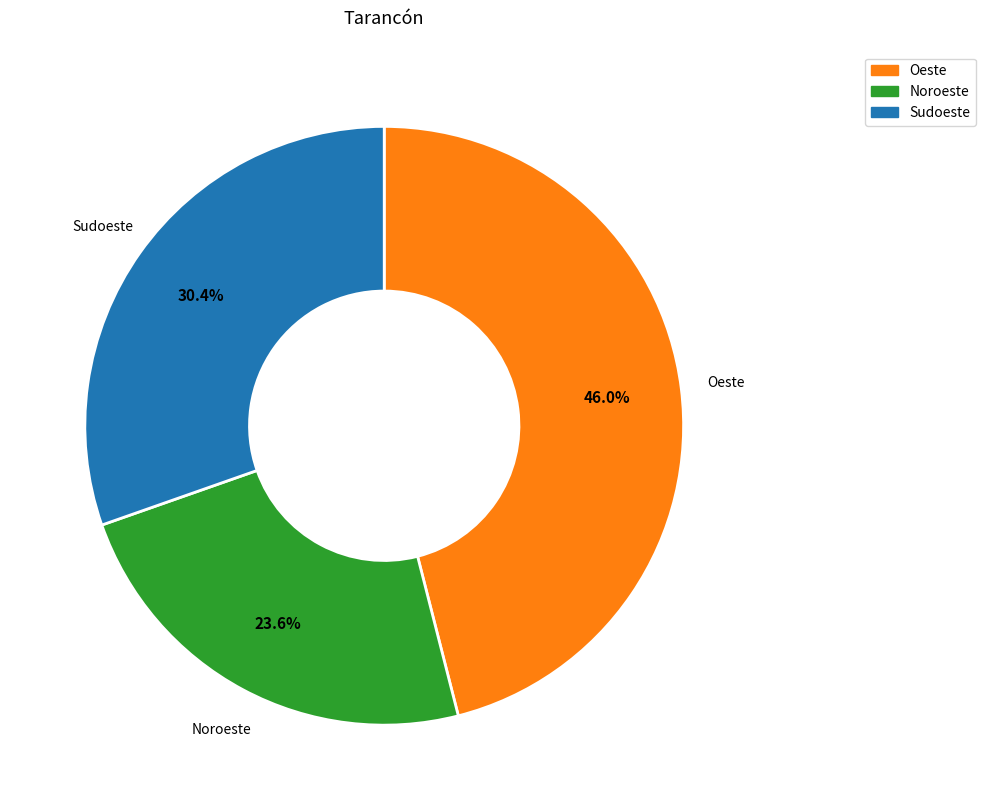

To the nearest percent, what portion does Sudoeste represent?

30%